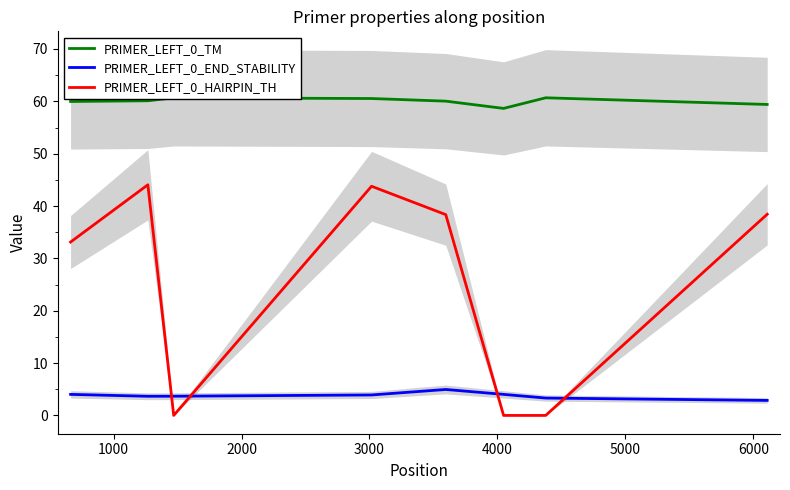

What is the highest value of the PRIMER_LEFT_0_END_STABILITY series?

5.0